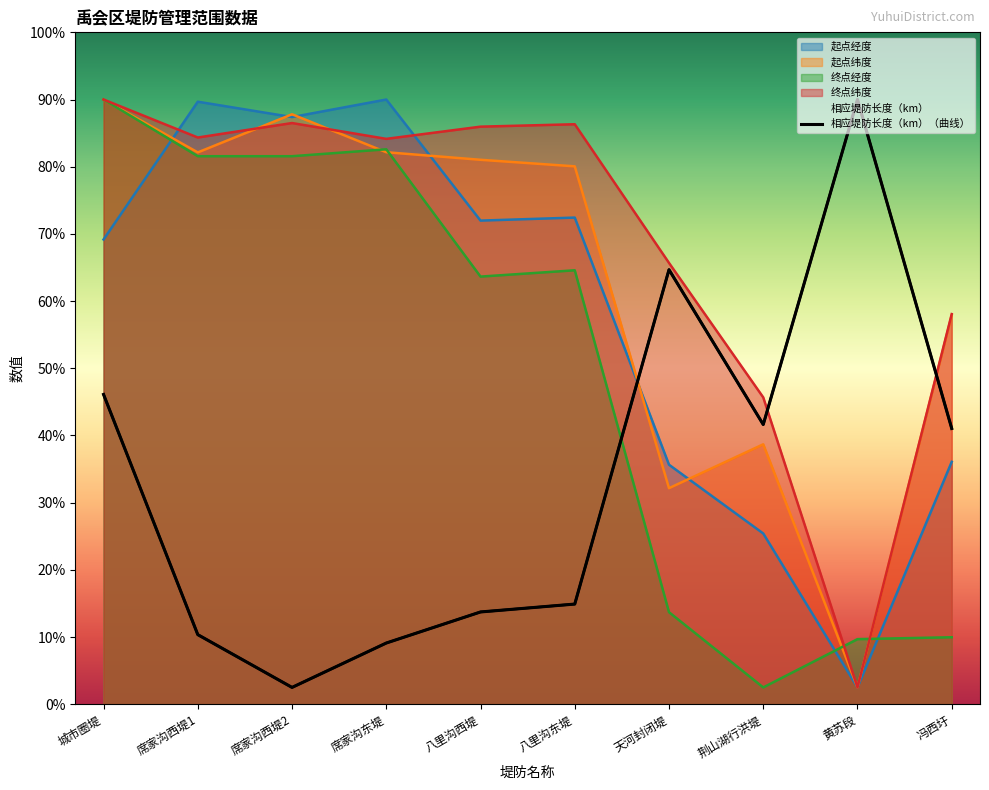

Reading left to right, extract all data points from this chart.

起点经度: 城市圈堤=27.7	席家沟西堤1=35.9	席家沟西堤2=35.0	席家沟东堤=36.0	八里沟西堤=28.8	八里沟东堤=29.0	天河封闭堤=14.3	荆山湖行洪堤=10.2	黄苏段=1.0	冯西圩=14.4
起点纬度: 城市圈堤=36.0	席家沟西堤1=32.9	席家沟西堤2=35.1	席家沟东堤=32.9	八里沟西堤=32.4	八里沟东堤=32.0	天河封闭堤=12.9	荆山湖行洪堤=15.5	黄苏段=1.0	冯西圩=23.2
终点经度: 城市圈堤=36.0	席家沟西堤1=32.6	席家沟西堤2=32.6	席家沟东堤=33.0	八里沟西堤=25.5	八里沟东堤=25.8	天河封闭堤=5.5	荆山湖行洪堤=1.0	黄苏段=3.9	冯西圩=4.0
终点纬度: 城市圈堤=36.0	席家沟西堤1=33.7	席家沟西堤2=34.6	席家沟东堤=33.7	八里沟西堤=34.4	八里沟东堤=34.5	天河封闭堤=26.3	荆山湖行洪堤=18.3	黄苏段=1.0	冯西圩=23.2
相应堤防长度（km）: 城市圈堤=18.4	席家沟西堤1=4.1	席家沟西堤2=1.0	席家沟东堤=3.6	八里沟西堤=5.5	八里沟东堤=6.0	天河封闭堤=25.9	荆山湖行洪堤=16.7	黄苏段=36.0	冯西圩=16.4